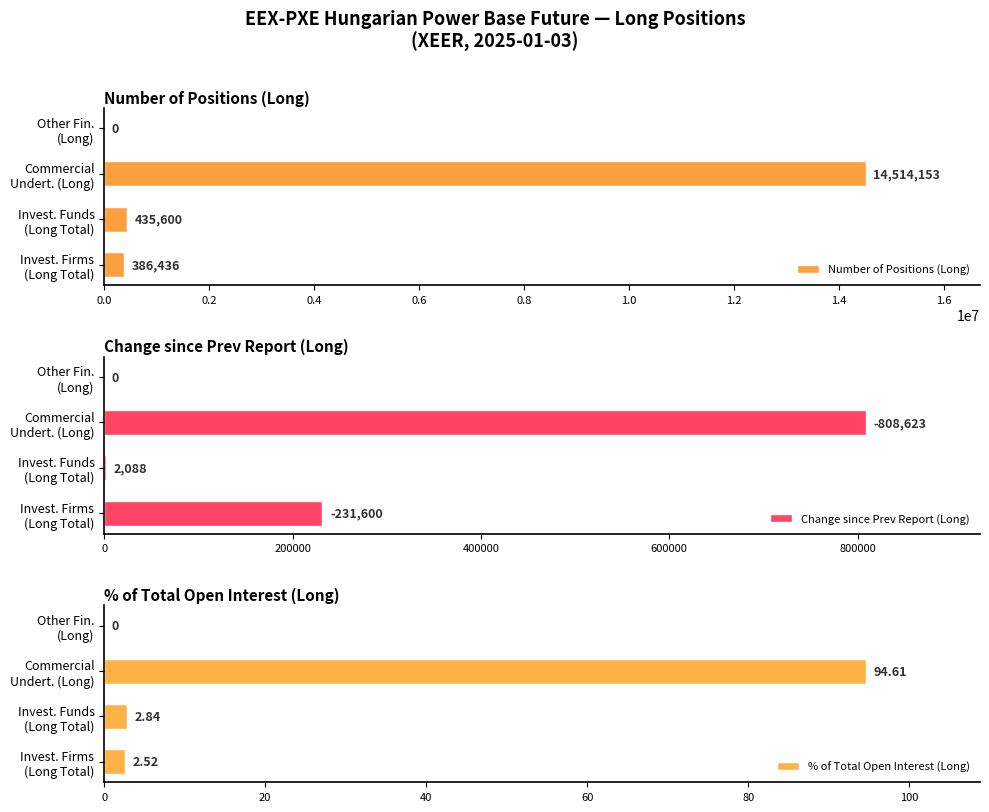

What is the sum of all Number of Positions (Long) values?

15336189